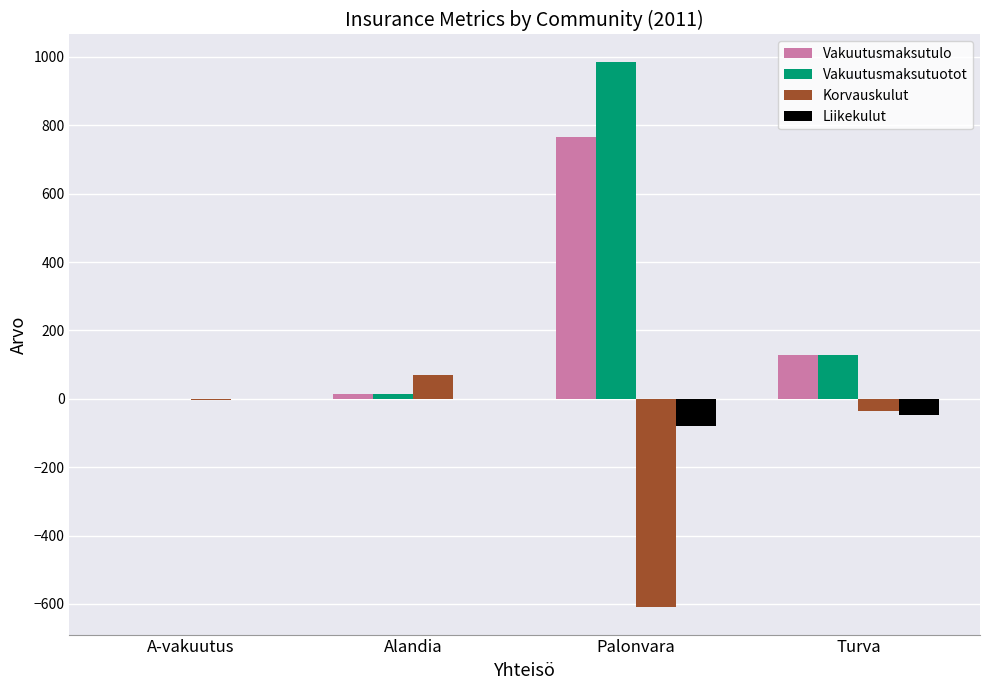

Is the value of Korvauskulut at Turva greater than the value of Liikekulut at Alandia?

No